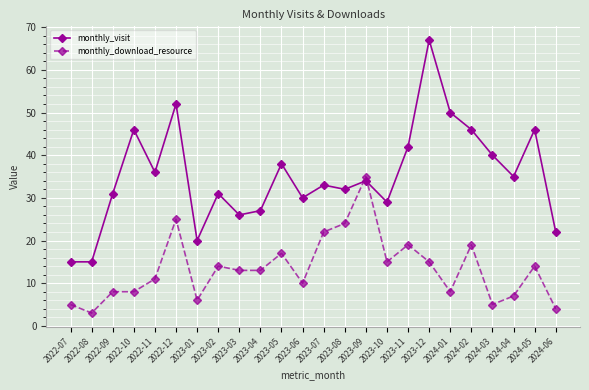

What is the approximate value of monthly_visit at 2023-01, to the nearest 10?

20